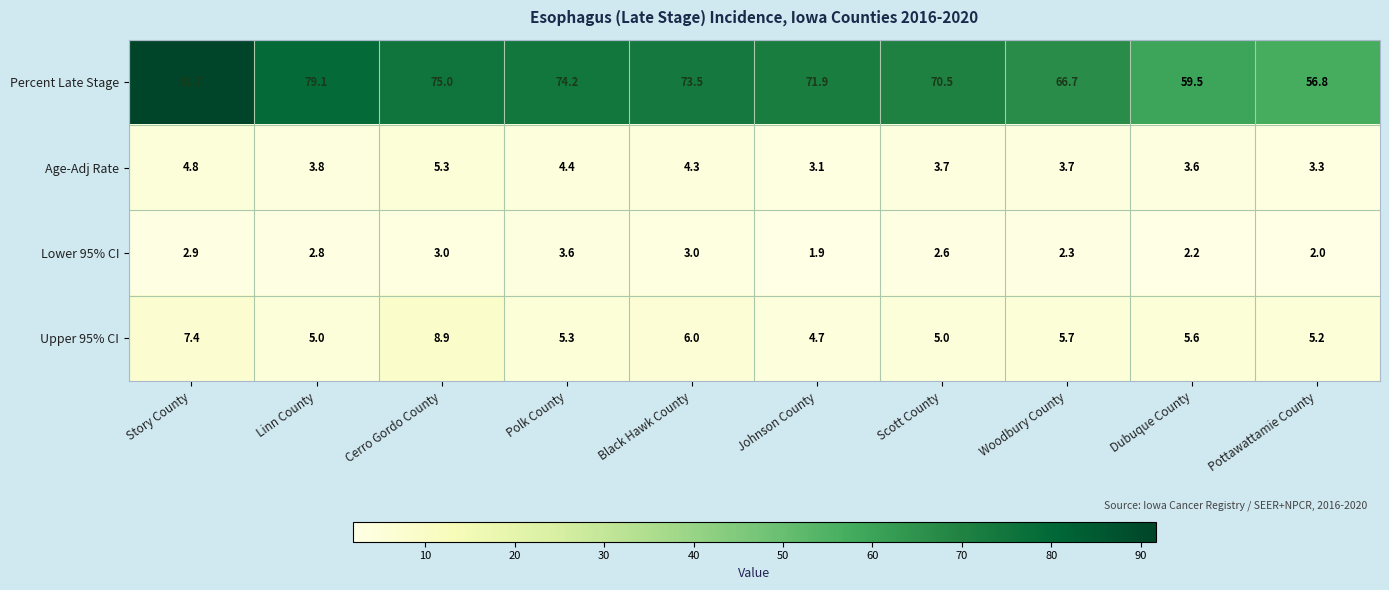

Which label corresponds to the smallest value in the chart?

Johnson County